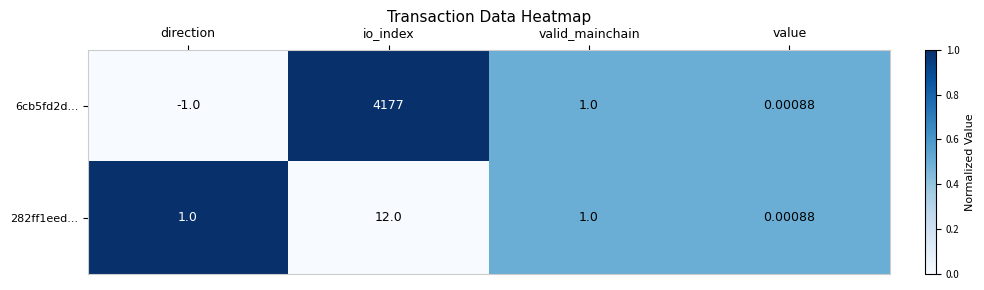

How many values in the 282ff1eed... series are below 1?

1